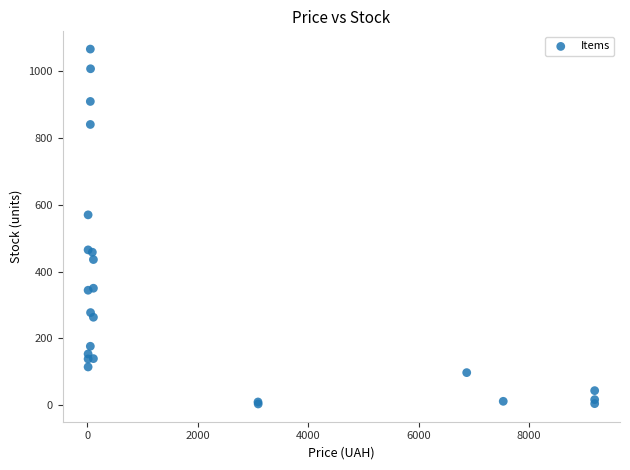

What Y value in the scatter plot is closest to 535?

570